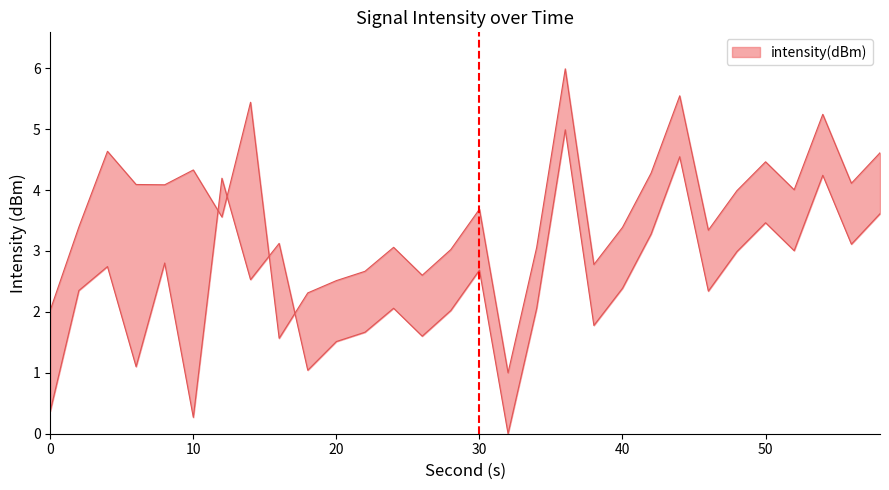

What is the maximum value for intensity_upper?

6.0